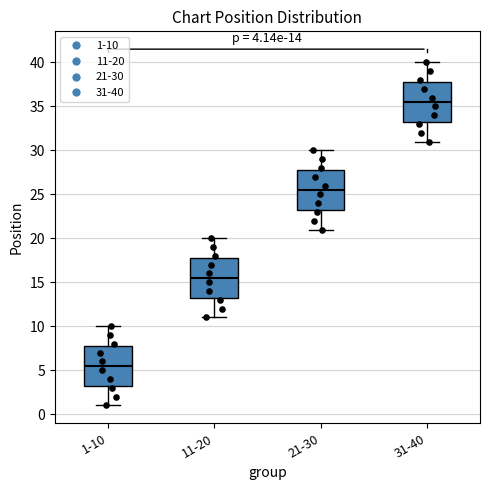

Which box's median line is the highest?

31-40